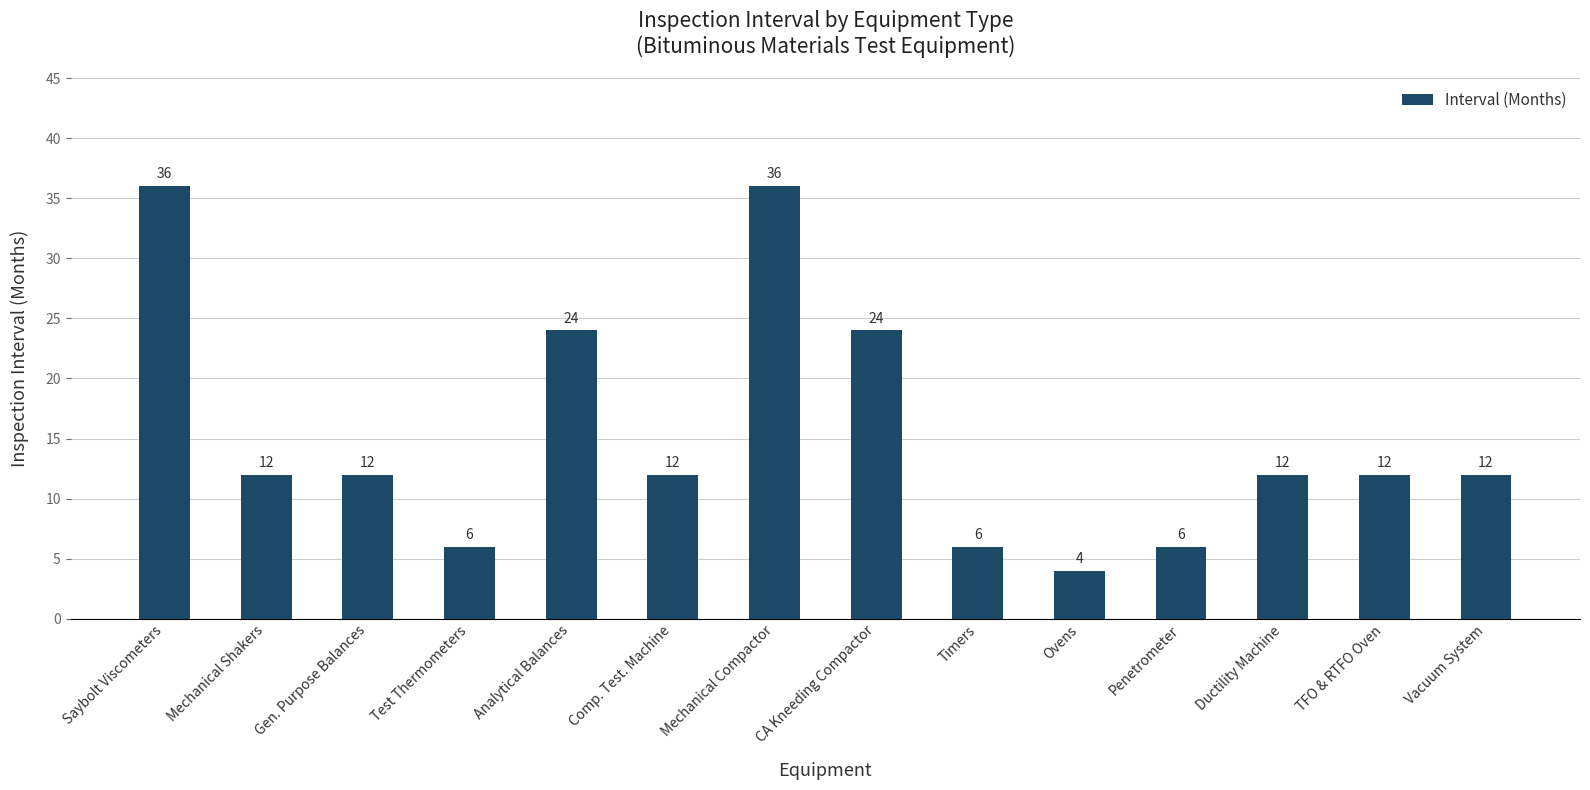

What is the sum of all values?

214